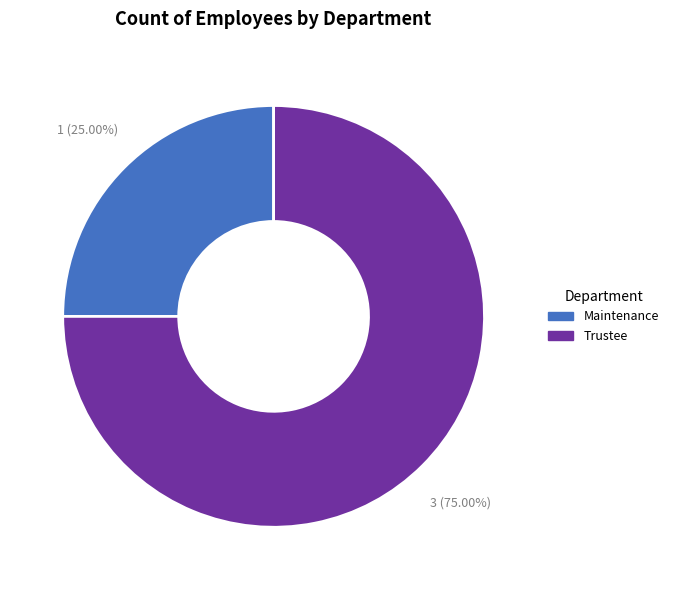

To the nearest percent, what is the average slice percentage?

50%